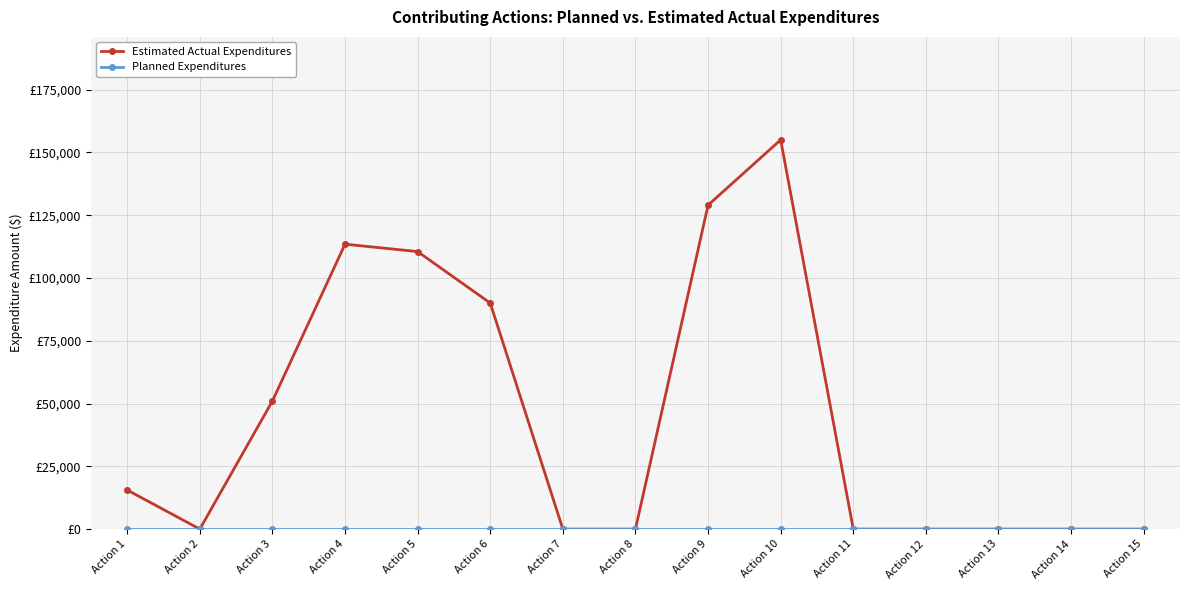

True or false: Planned Expenditures has more than 1 interior local peaks.

False